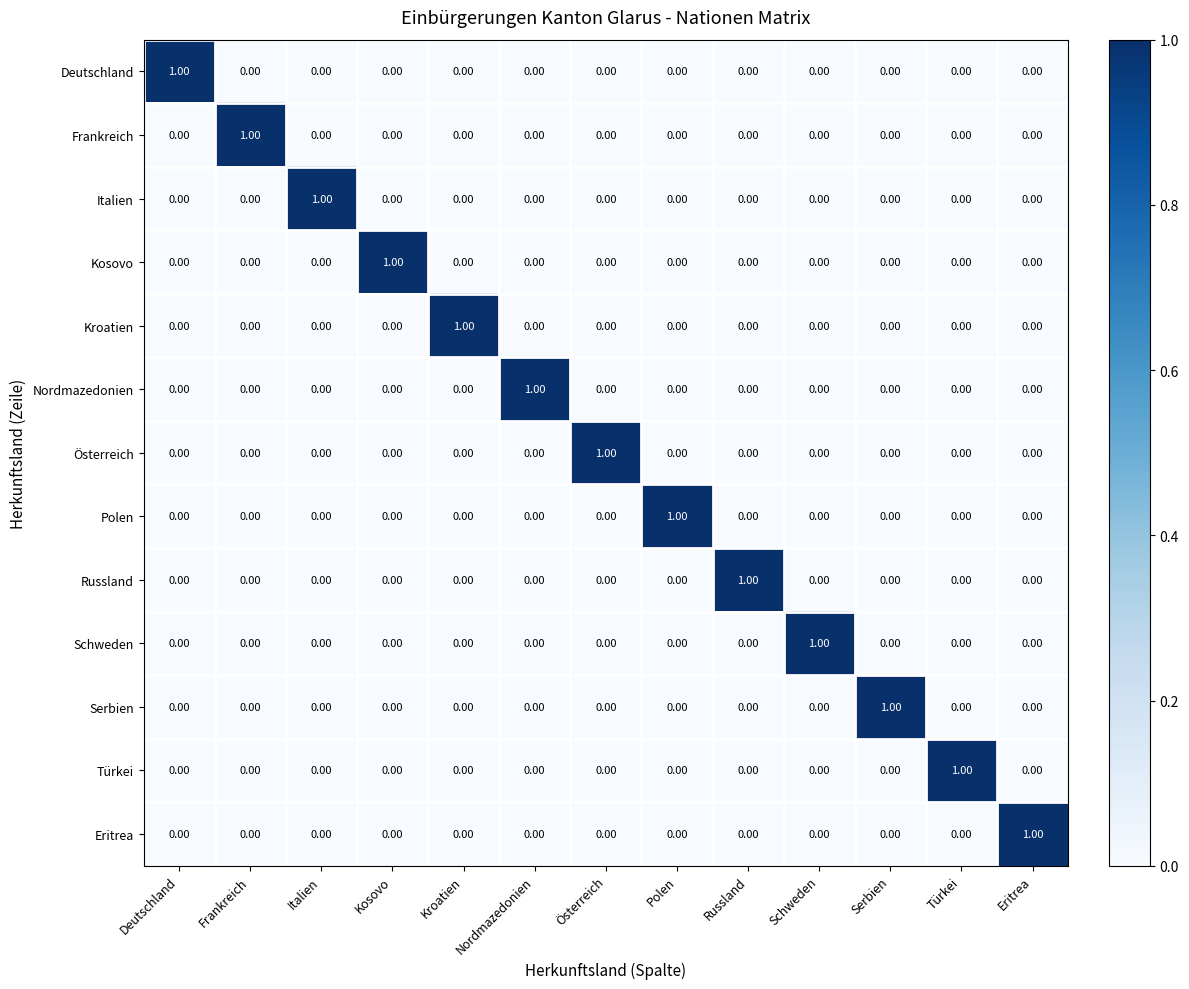

At how many categories does at least one series exceed 0?

13